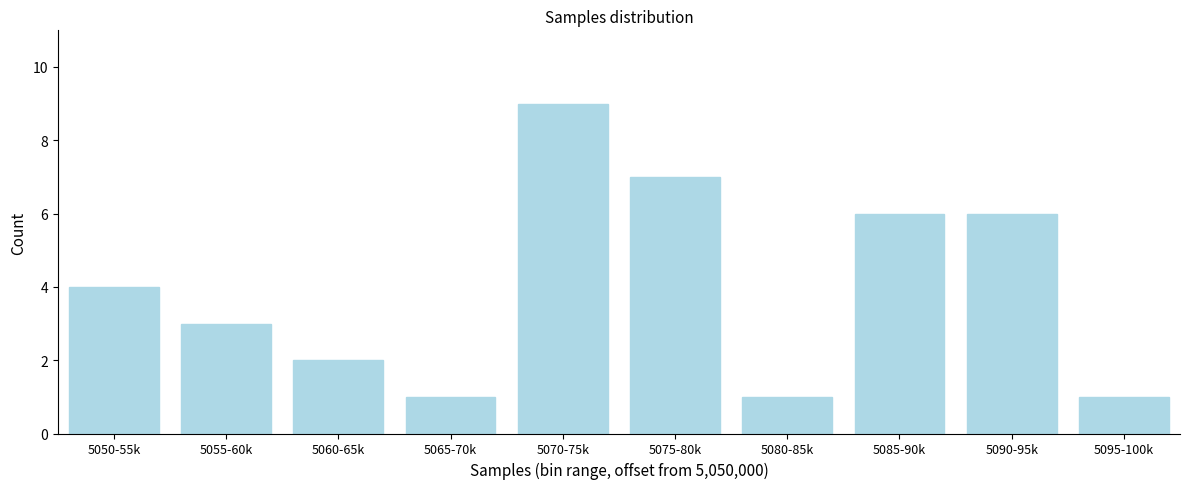

Reading left to right, what are all the values shown in this chart?

5050-55k=4	5055-60k=3	5060-65k=2	5065-70k=1	5070-75k=9	5075-80k=7	5080-85k=1	5085-90k=6	5090-95k=6	5095-100k=1